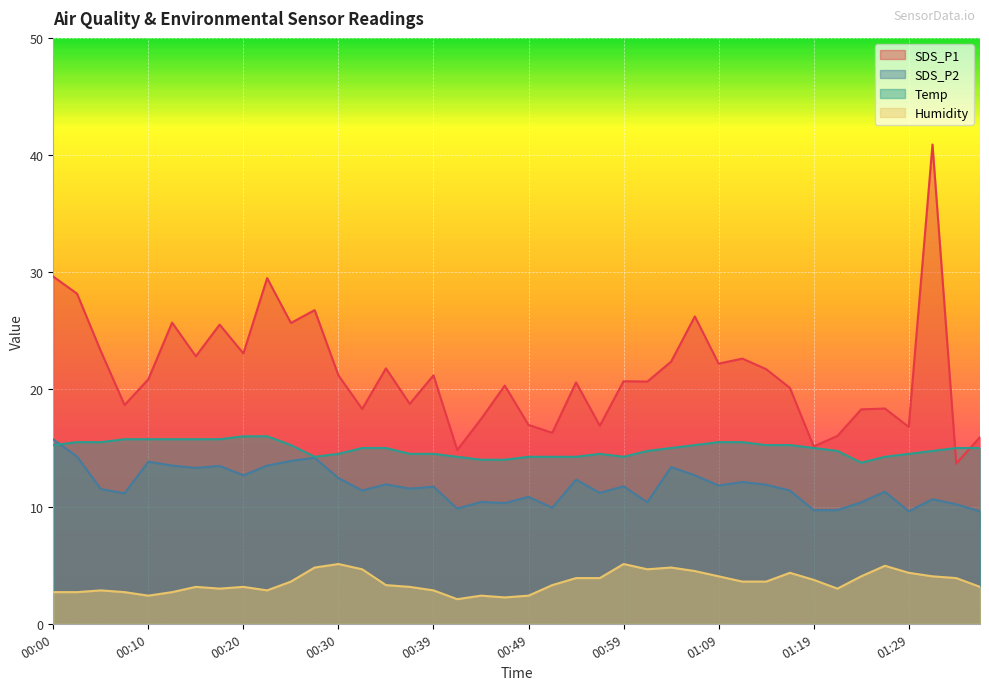

True or false: Humidity and SDS_P2 intersect in this chart.

False